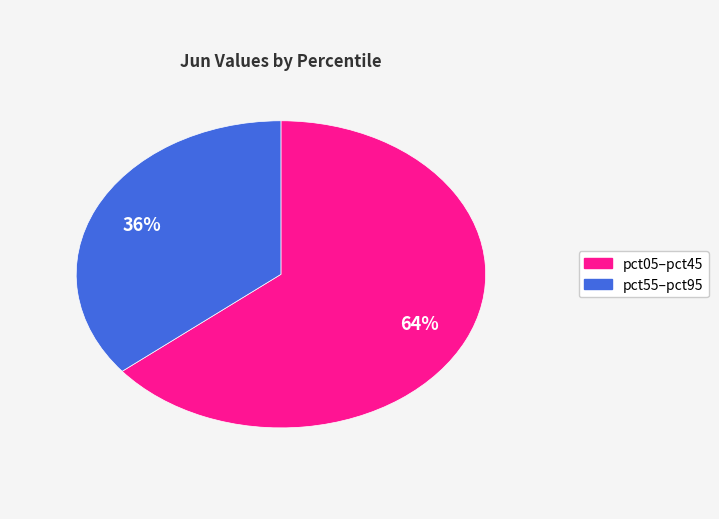

Is there any slice that represents more than half of the pie?

Yes